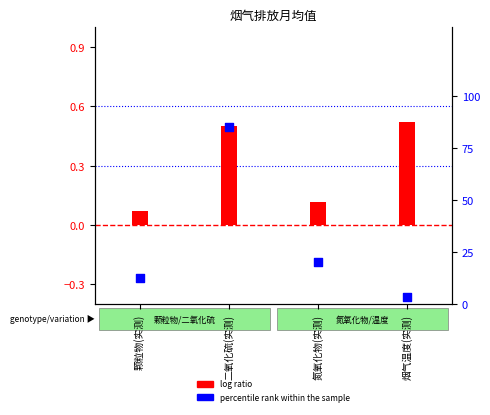

Which series has the largest total across all categories?

percentile rank within the sample